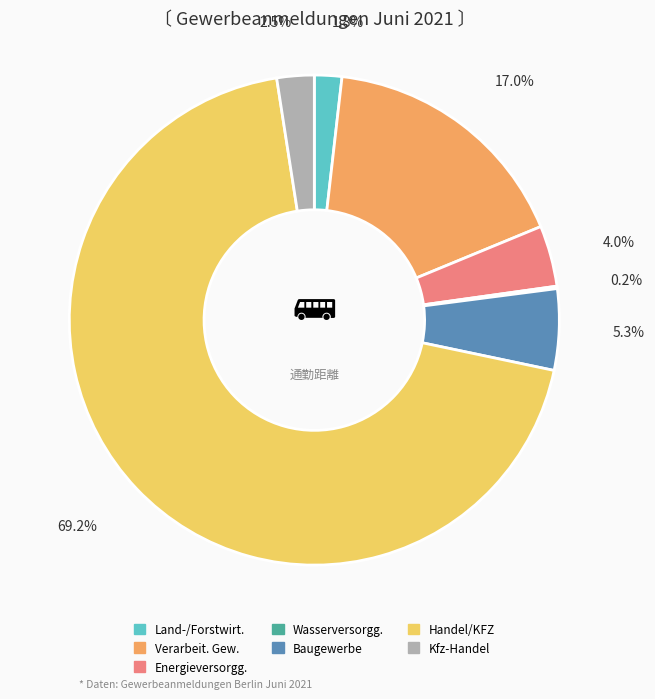

Does any single category account for the majority?

Yes